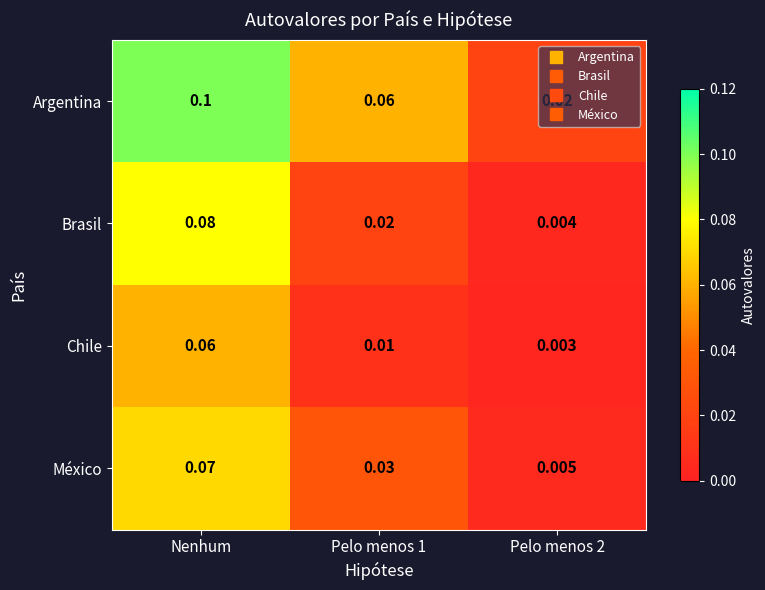

Which series changed the most between Nenhum and Pelo menos 1?

Brasil